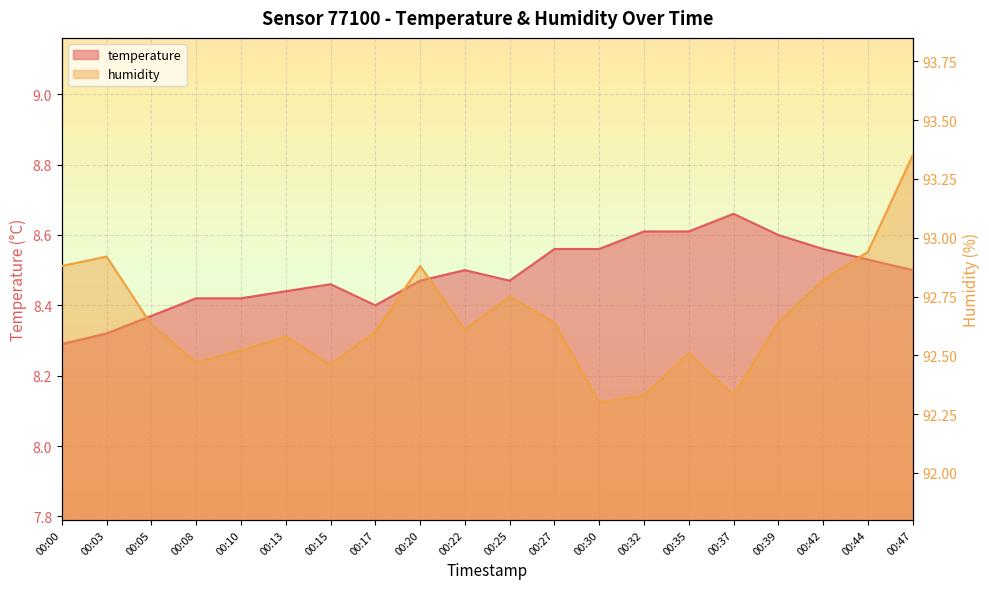

At which category does the chart reach its peak across all series?

00:47